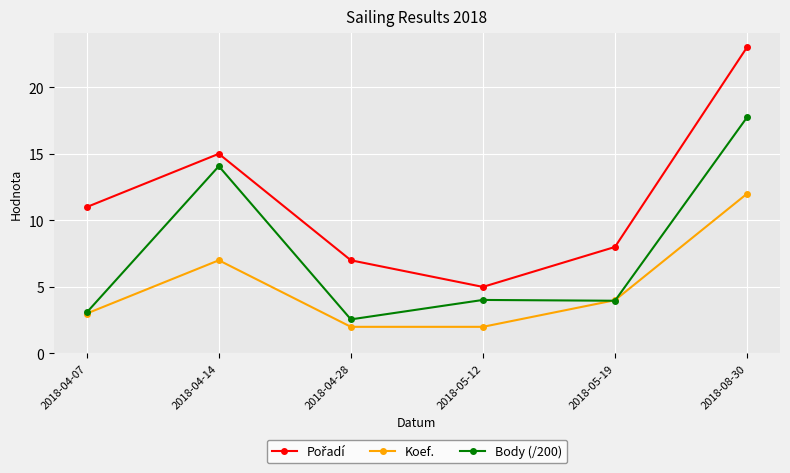

How many series are shown in this chart?

3